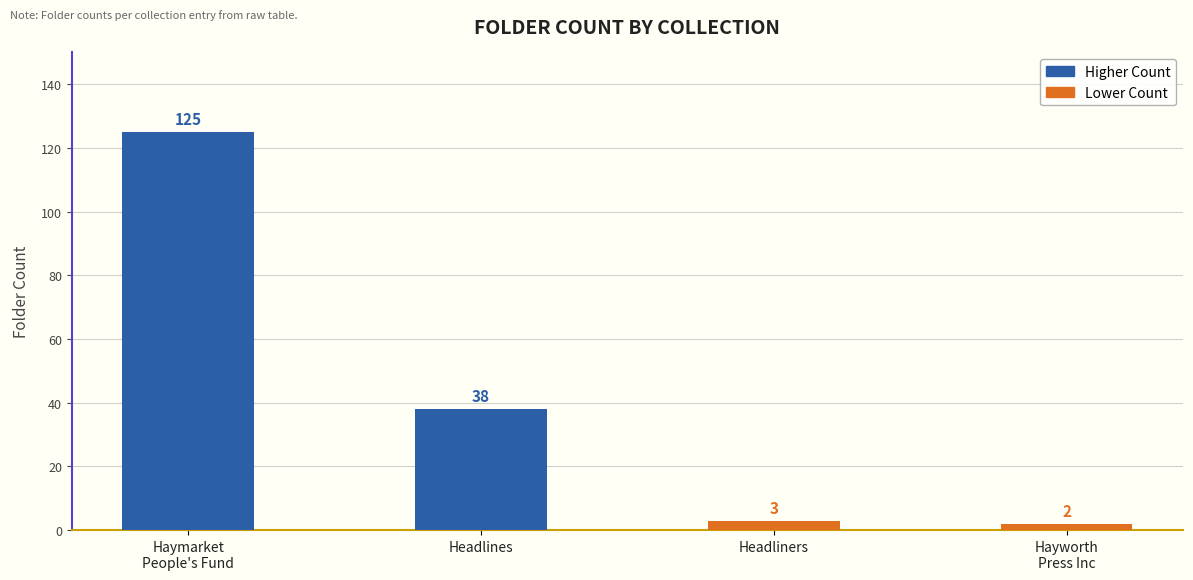

List the labels in order of value, largest first.

Haymarket
People's Fund, Headlines, Headliners, Hayworth
Press Inc